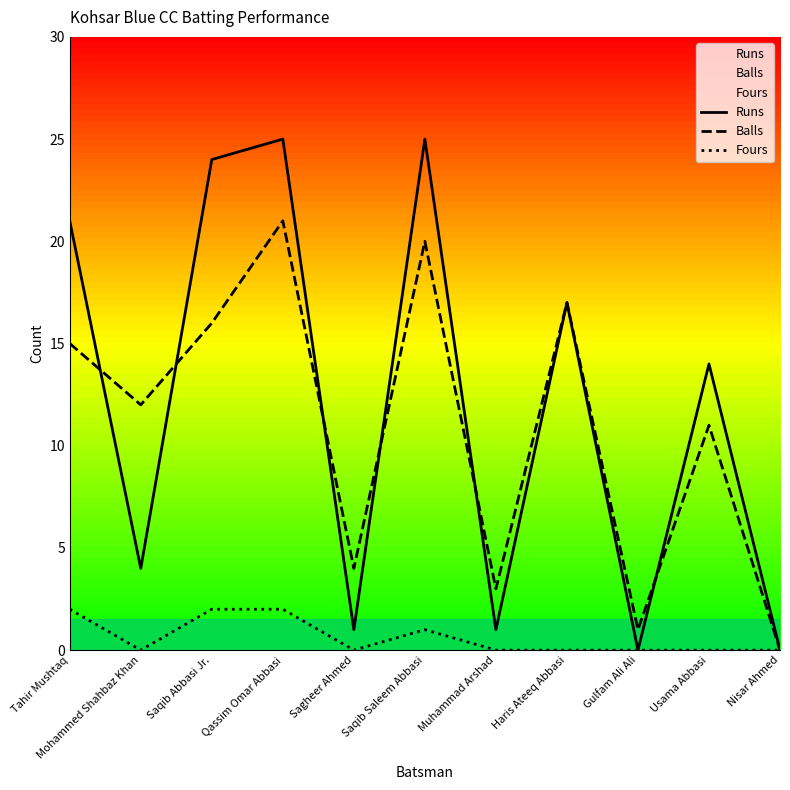

Between Mohammed Shahbaz Khan and Saqib Saleem Abbasi, which series saw the biggest shift?

Runs